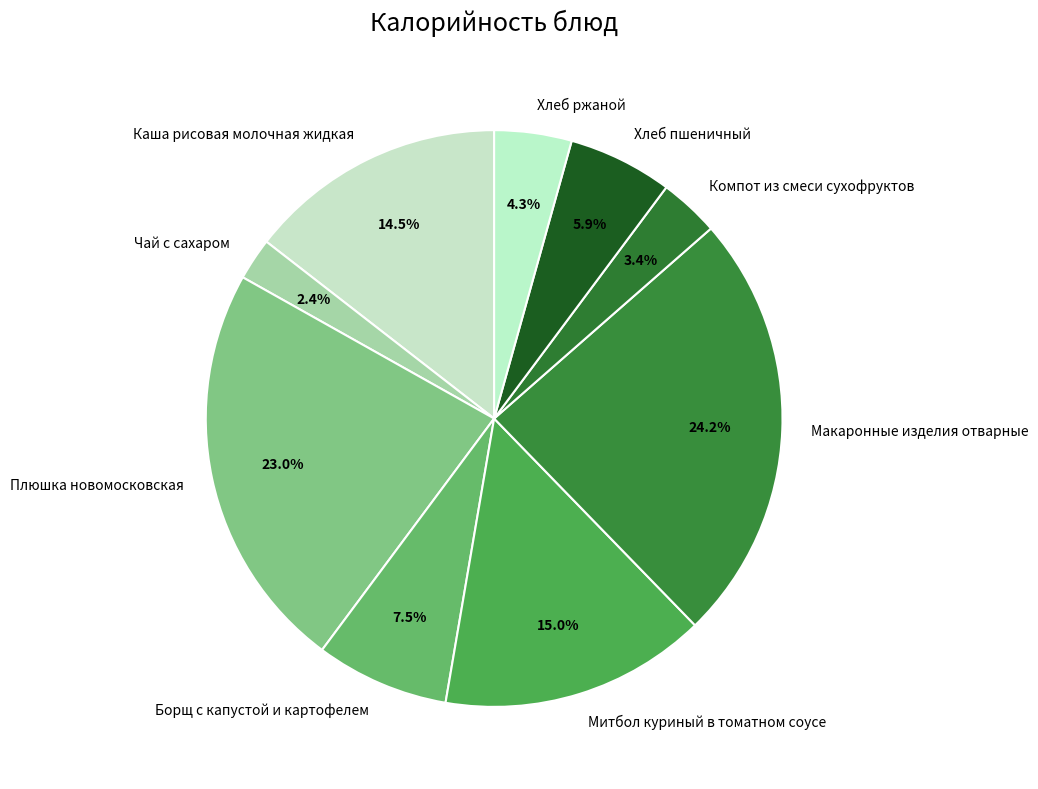

What percentage is NOT represented by Хлеб ржаной?

95.7%